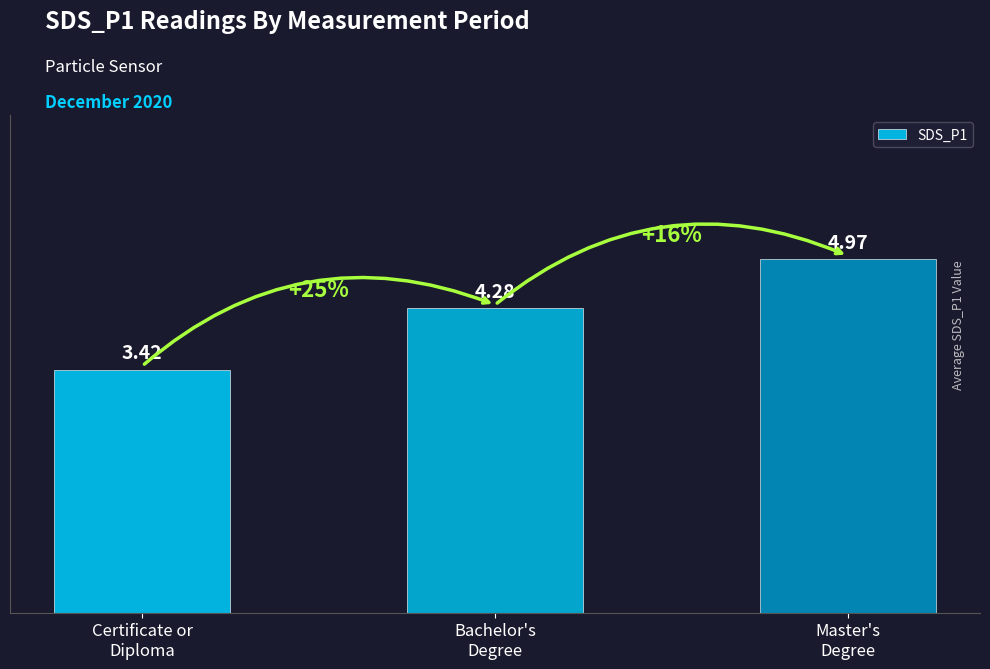

Rank the categories by value from lowest to highest.

Certificate or
Diploma, Bachelor's
Degree, Master's
Degree